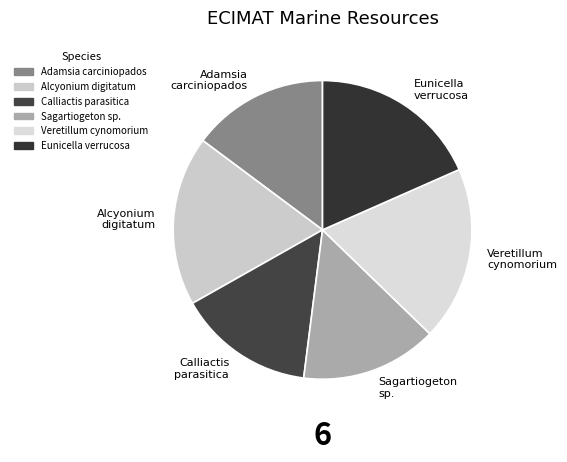

Approximately how many times larger is the value at Alcyonium digitatum compared to Calliactis parasitica?

1.2